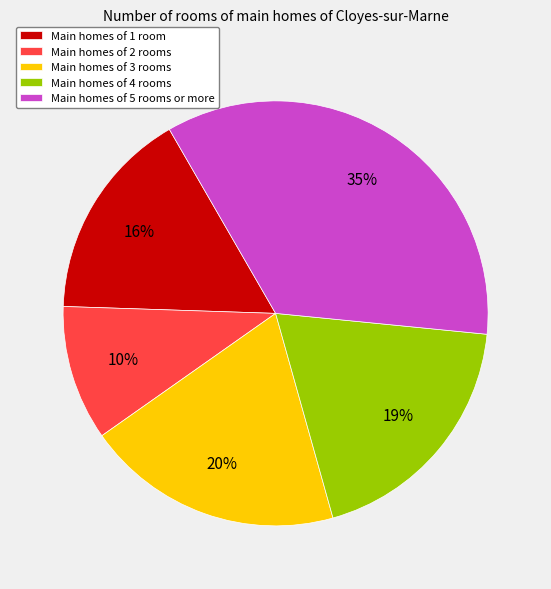

Is there any slice that represents more than half of the pie?

No